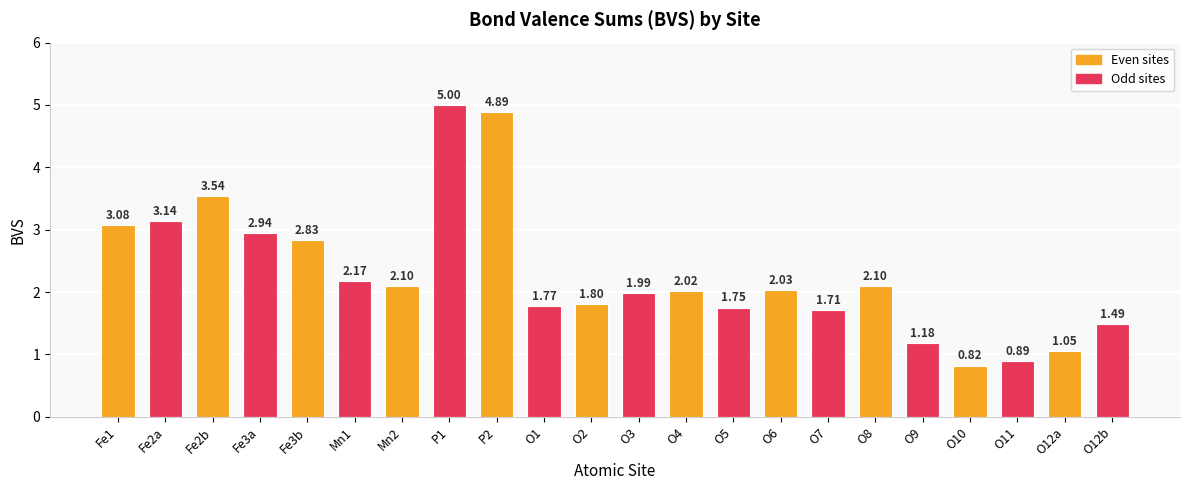

What is the difference between the maximum and second lowest values?

4.1